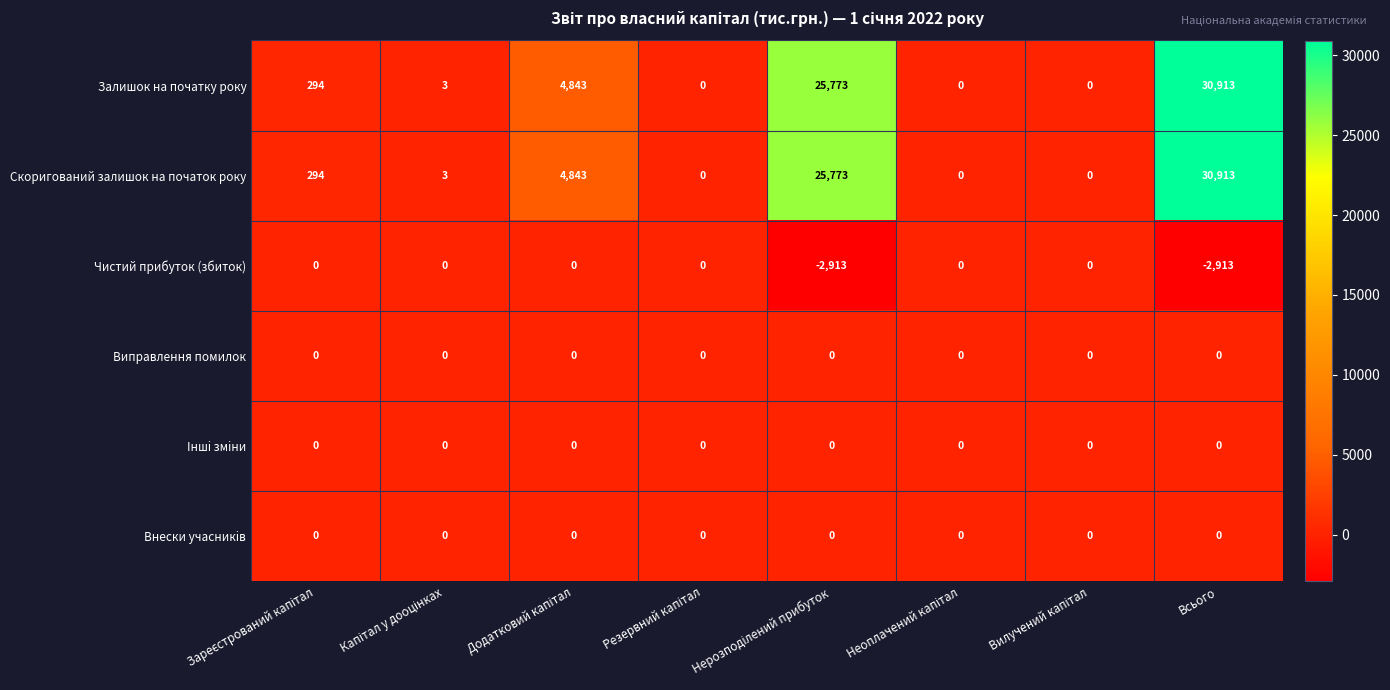

What is the minimum value shown in the chart?

-2913